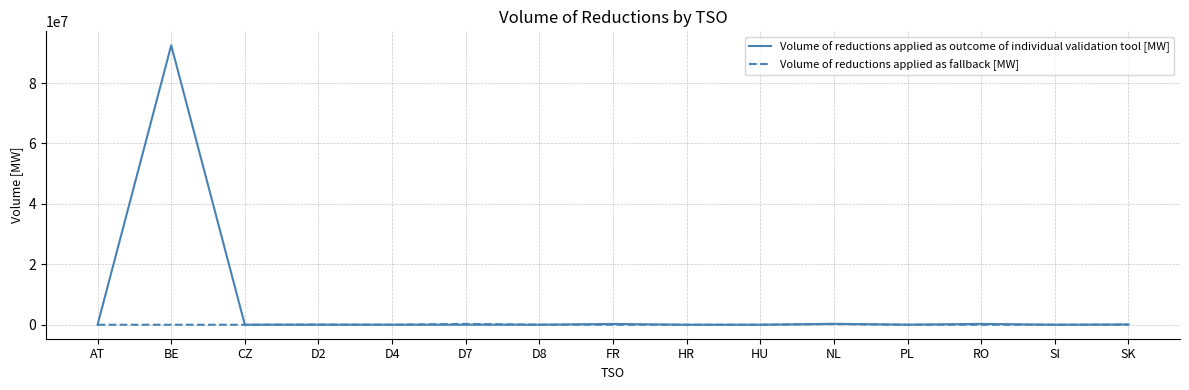

What is the greatest value displayed?

92500793